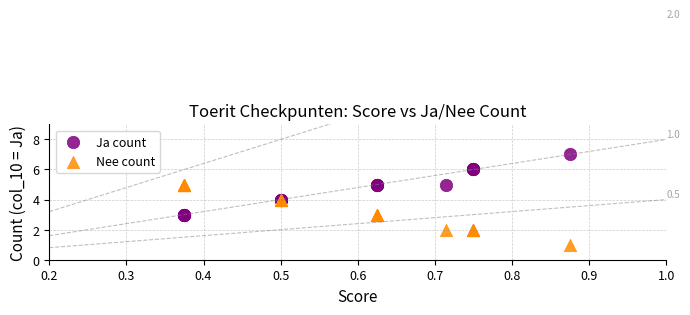

Which series reaches the maximum Y coordinate?

Ja count